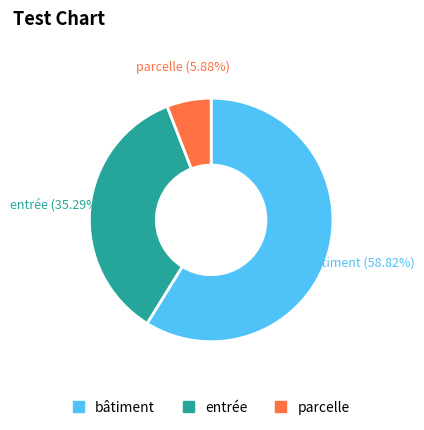

How many slices are in this pie chart?

3